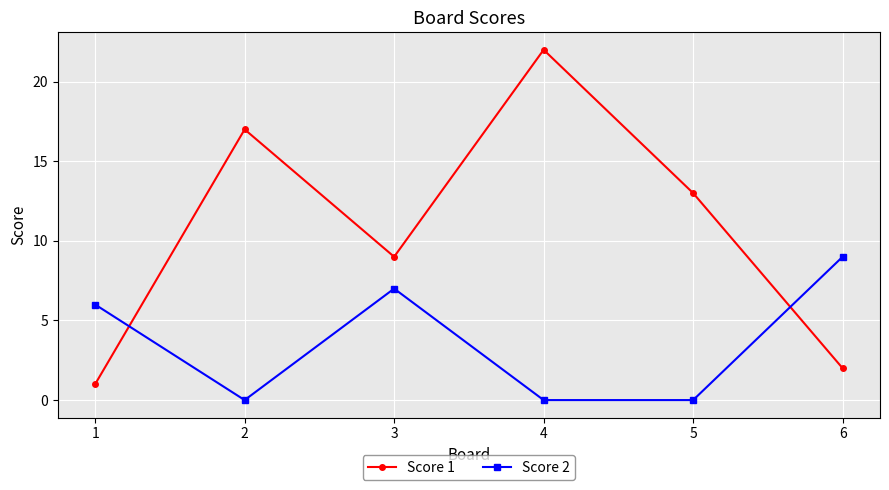

True or false: Score 1 and Score 2 cross at least once.

True